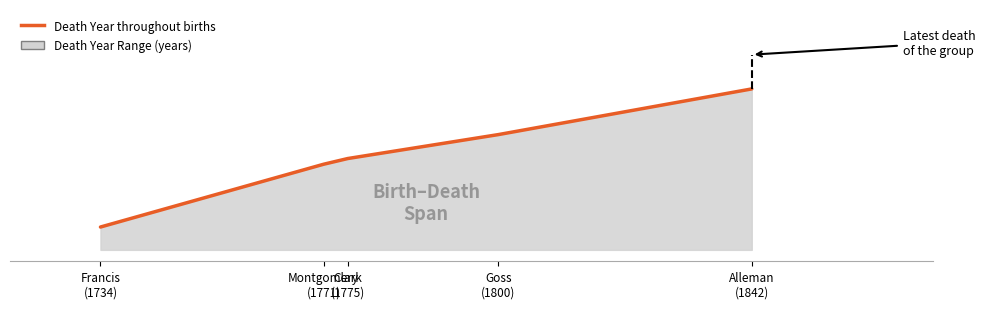

At which label does the data first exceed 1859?

Goss
(1800)